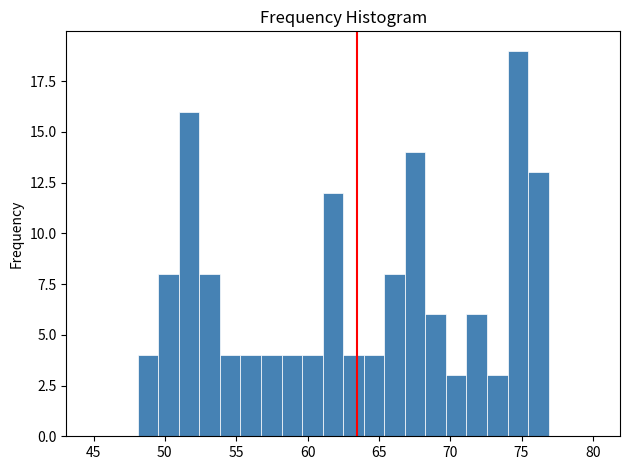

Around what value on the x-axis is the tallest bar? Give the approximate position of its centre, as read against the axis.

74.5